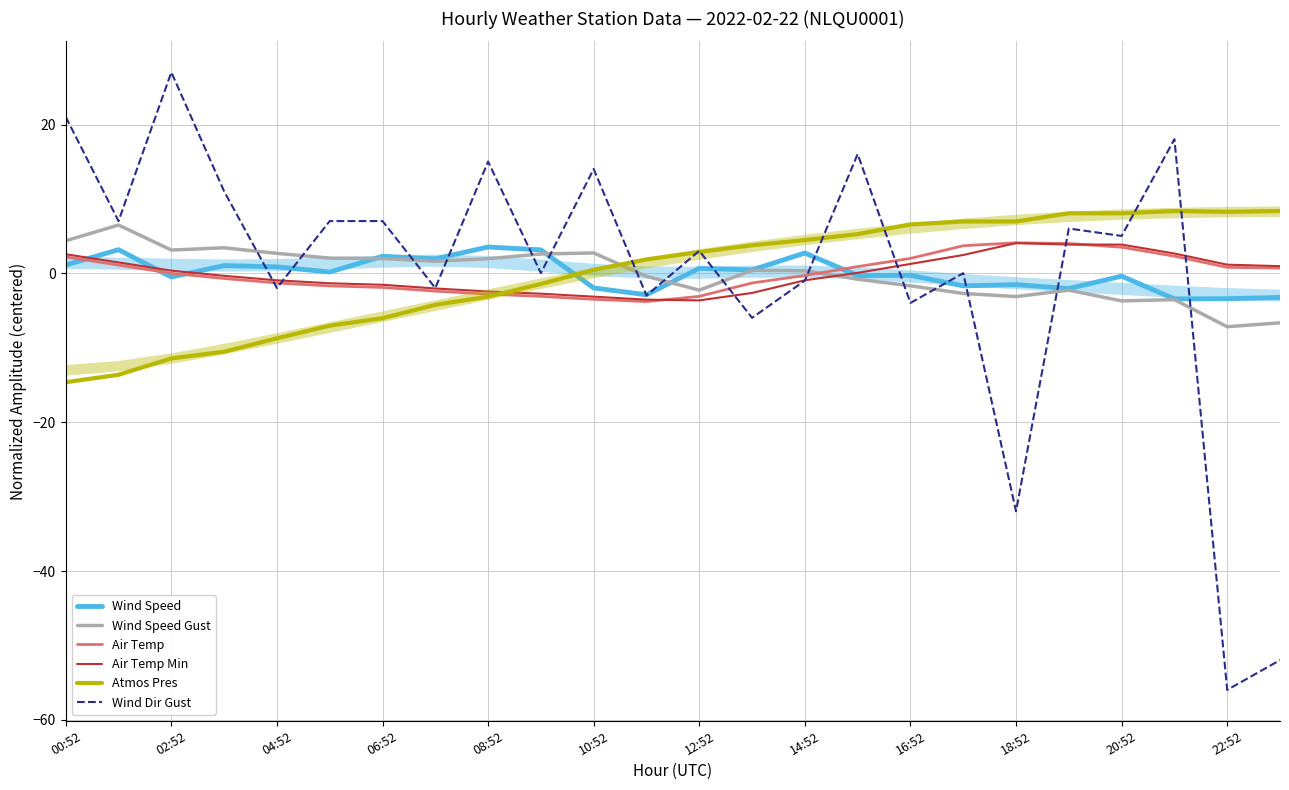

After their last crossing, which series has the higher values: Air Temp Min or Atmos Pres?

Atmos Pres